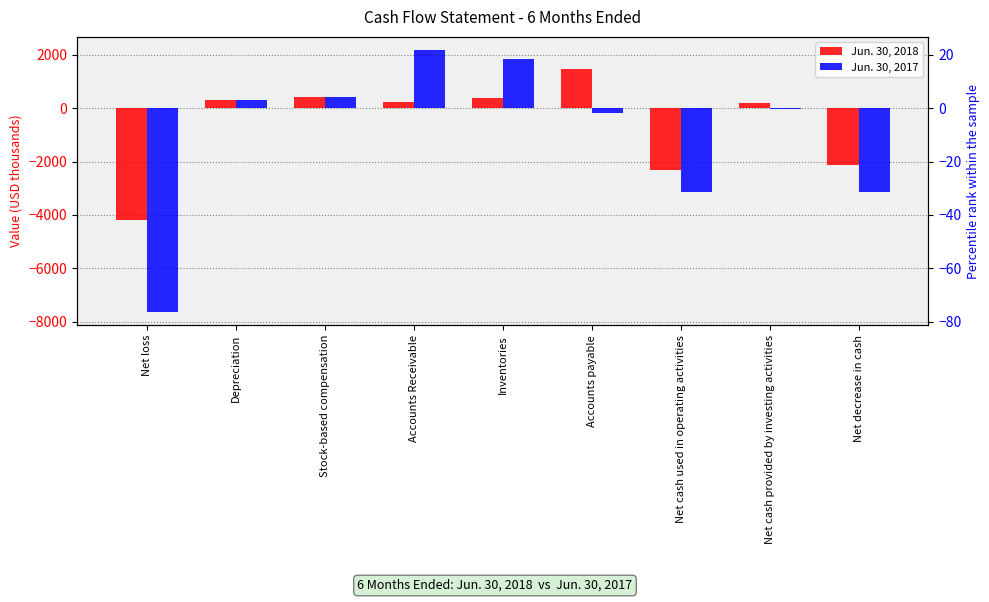

Rank the series by their average value, from lowest to highest.

Jun. 30, 2017, Jun. 30, 2018